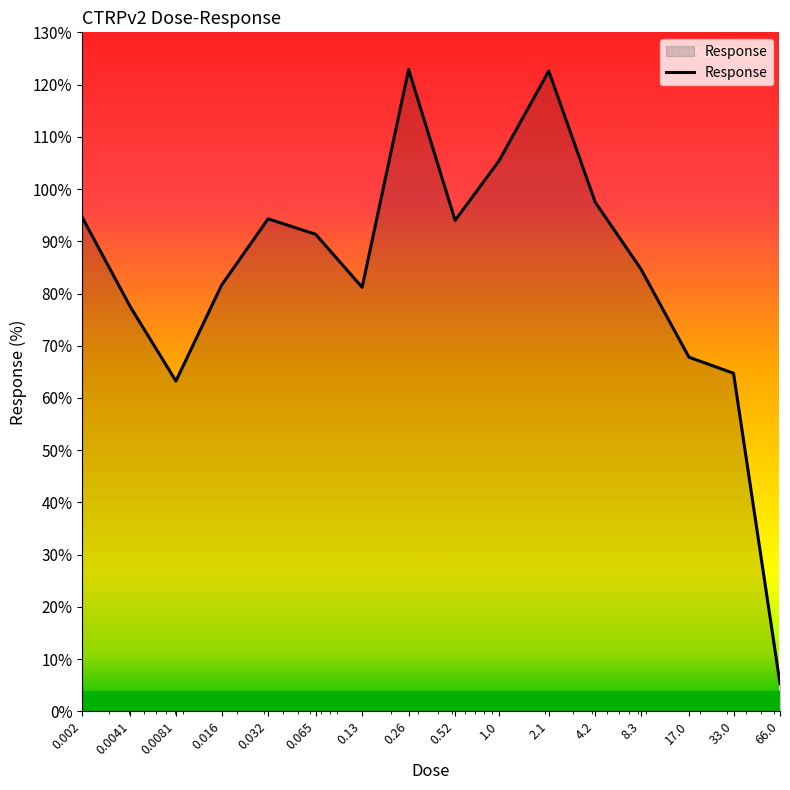

What is the difference between the maximum and minimum values?

117.6